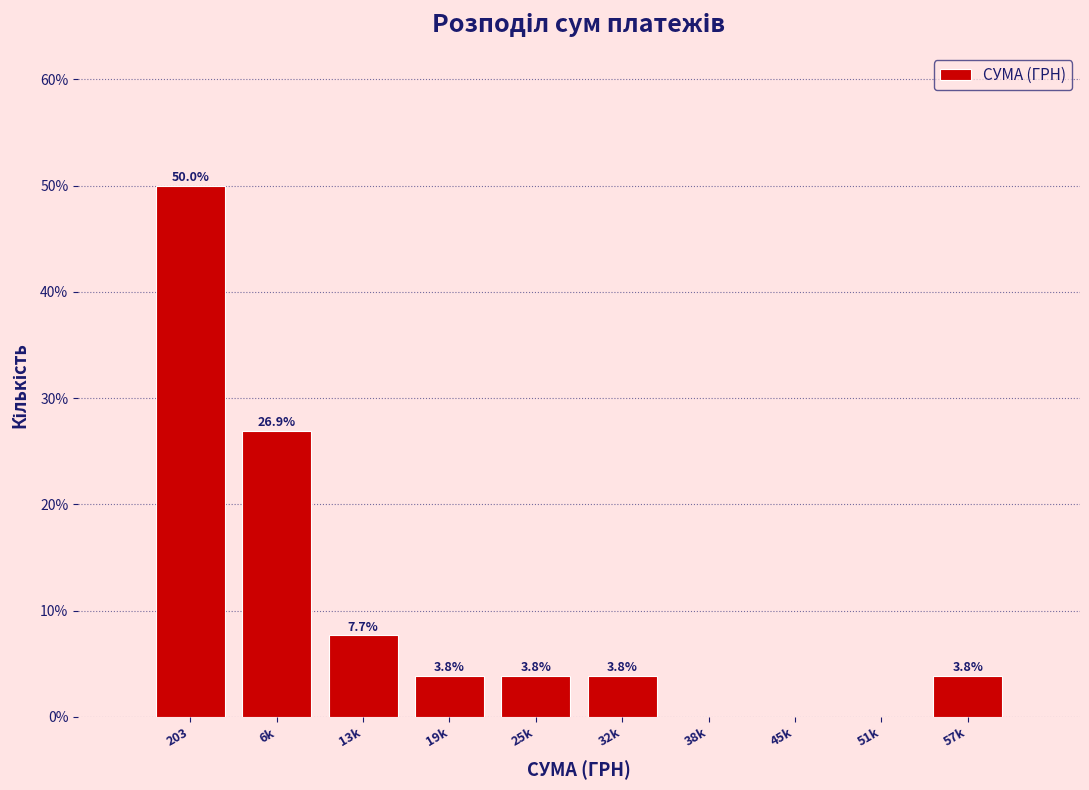

Reading left to right, extract all data points from this chart.

203=50.0	6k=26.9	13k=7.7	19k=3.8	25k=3.8	32k=3.8	38k=0.0	45k=0.0	51k=0.0	57k=3.8